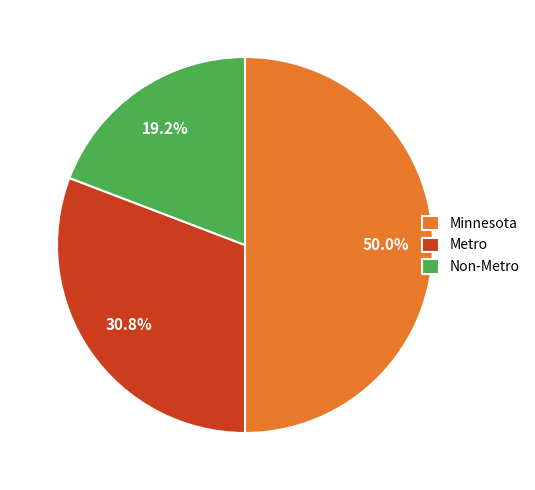

Rank the categories by value from lowest to highest.

Non-Metro, Metro, Minnesota